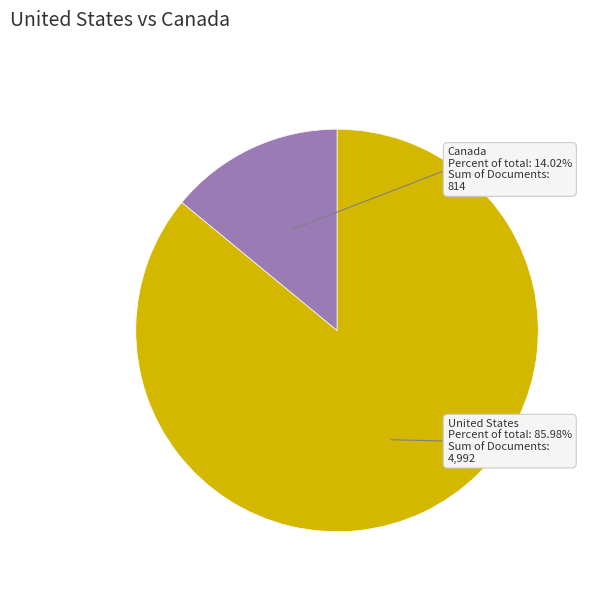

Between United States and Canada, which is larger?

United States